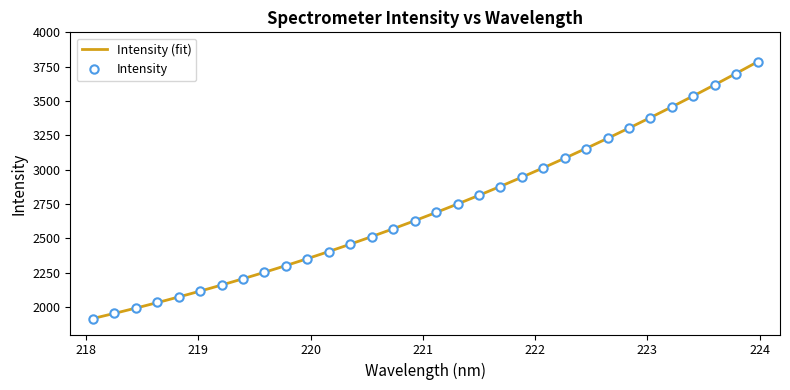

Reading right to left, what are all the values shown in this chart?

223.9802=3786.5	223.7895=3699.4	223.5987=3617.7	223.408=3537.8	223.2172=3456.5	223.0264=3379.2	222.8355=3305.5	222.6447=3230.1	222.4538=3154.1	222.263=3082.8	222.0721=3012.6	221.8812=2944.2	221.6902=2874.7	221.4993=2814.4	221.3083=2752.6	221.1174=2690.1	220.9264=2628.3	220.7354=2569.8	220.5444=2512.9	220.3533=2458.8	220.1623=2403.0	219.9712=2351.9	219.7801=2301.8	219.589=2252.4	219.3979=2205.9	219.2067=2159.8	219.0156=2115.4	218.8244=2073.3	218.6332=2034.2	218.442=1990.6	218.2508=1953.4	218.0596=1916.0